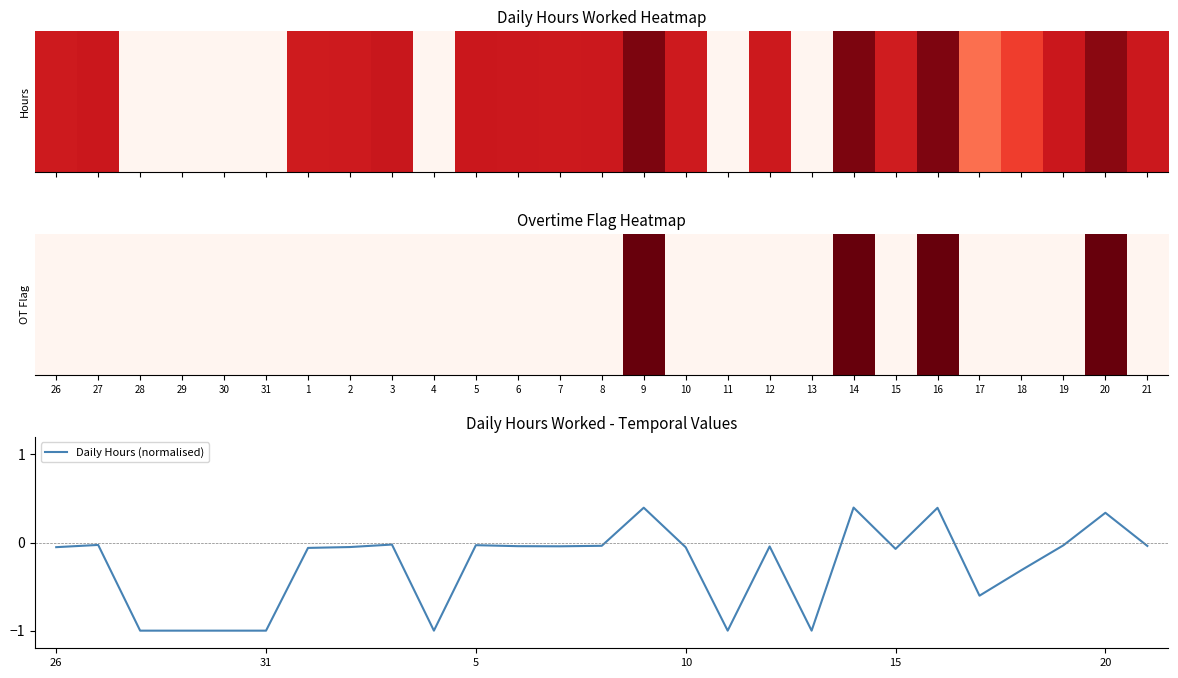

What is the difference between the maximum and minimum values?

1.4